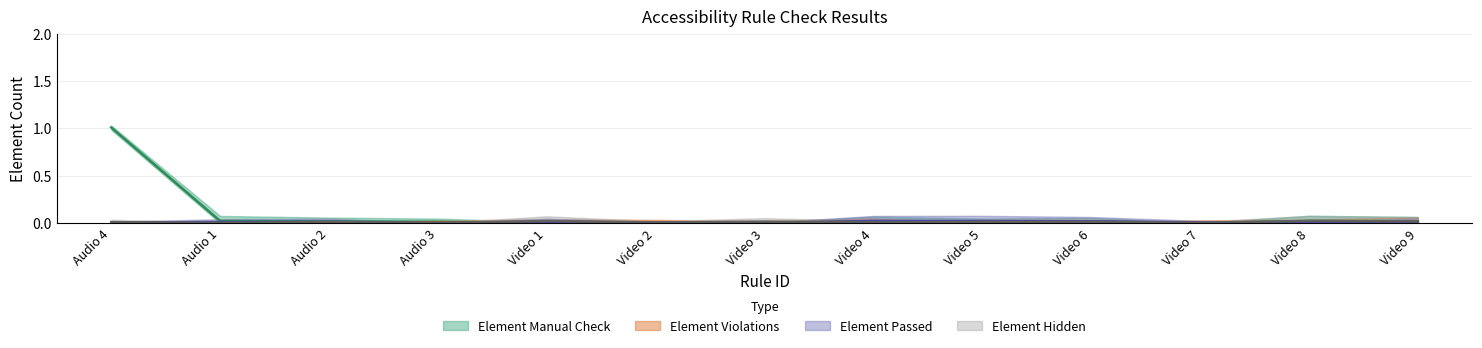

At Video 1, list the series in order from smallest to largest.

Element Manual Check, Element Violations, Element Passed, Element Hidden